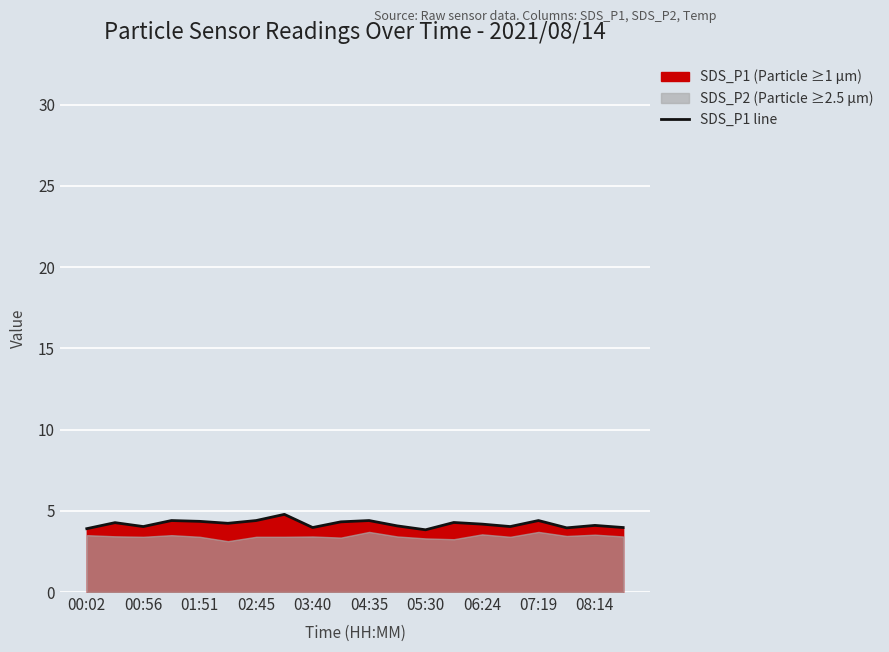

The value of SDS_P1 line at 02:45 is 6.8. True or false?

False